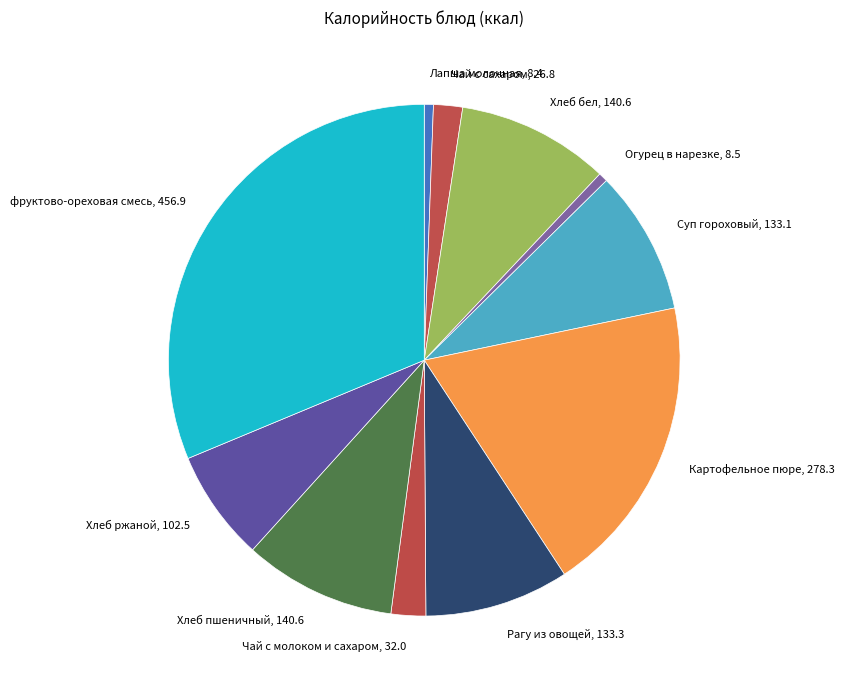

True or false: Чай с сахаром, 26.8 accounts for 2% of the total.

True